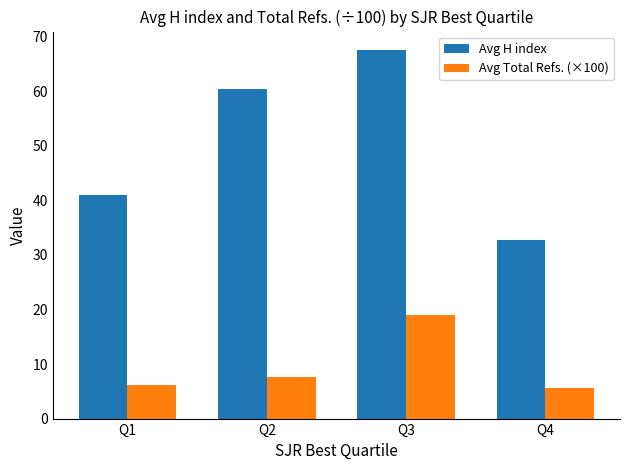

Which series has the widest spread of values?

Avg H index